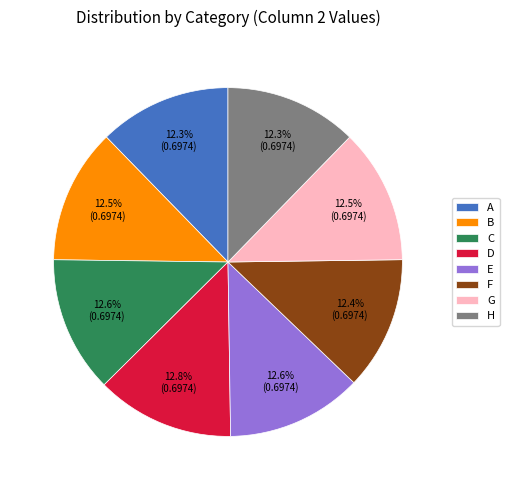

Is there any slice that represents more than half of the pie?

No